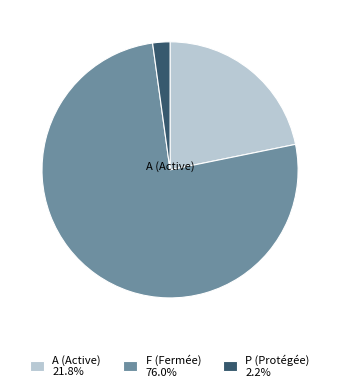

Is F (Fermée) 76.0% the majority of the pie?

Yes